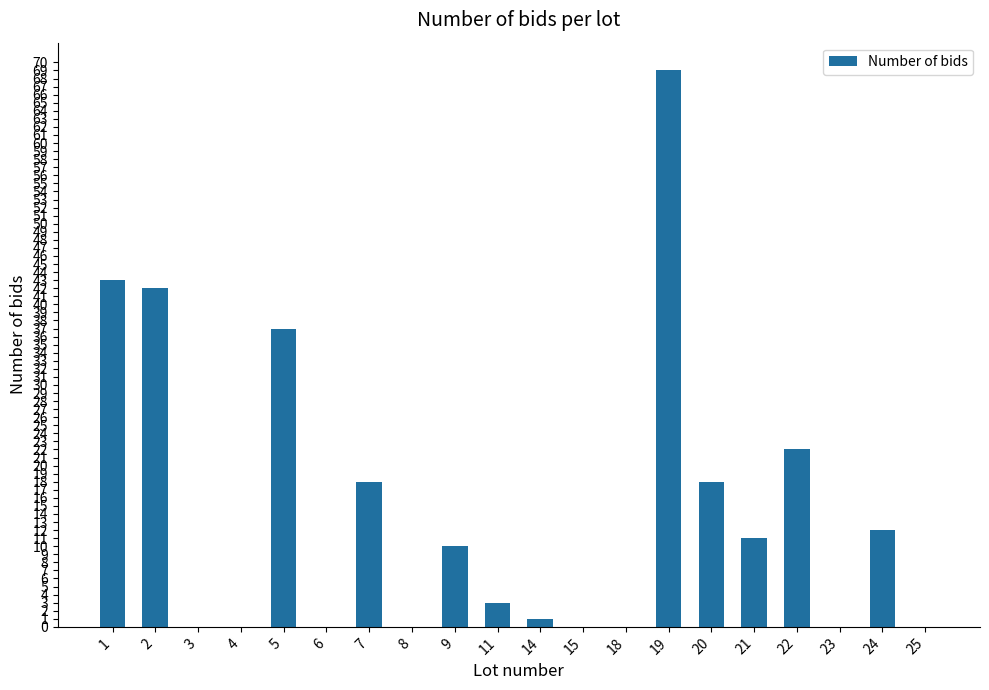

True or false: the data shows 72 at 1.

False